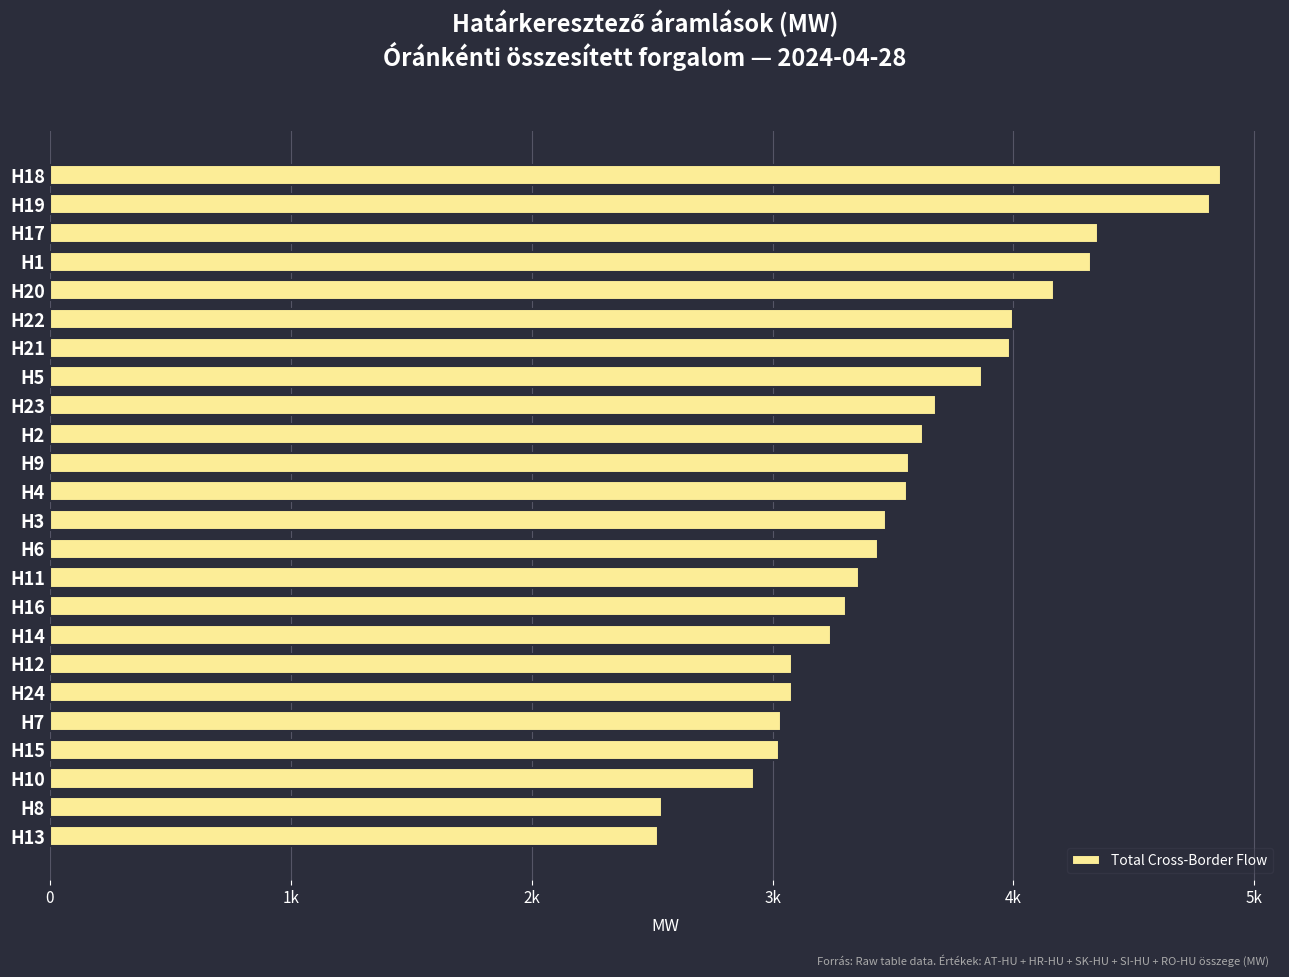

Does the chart contain any negative values?

No